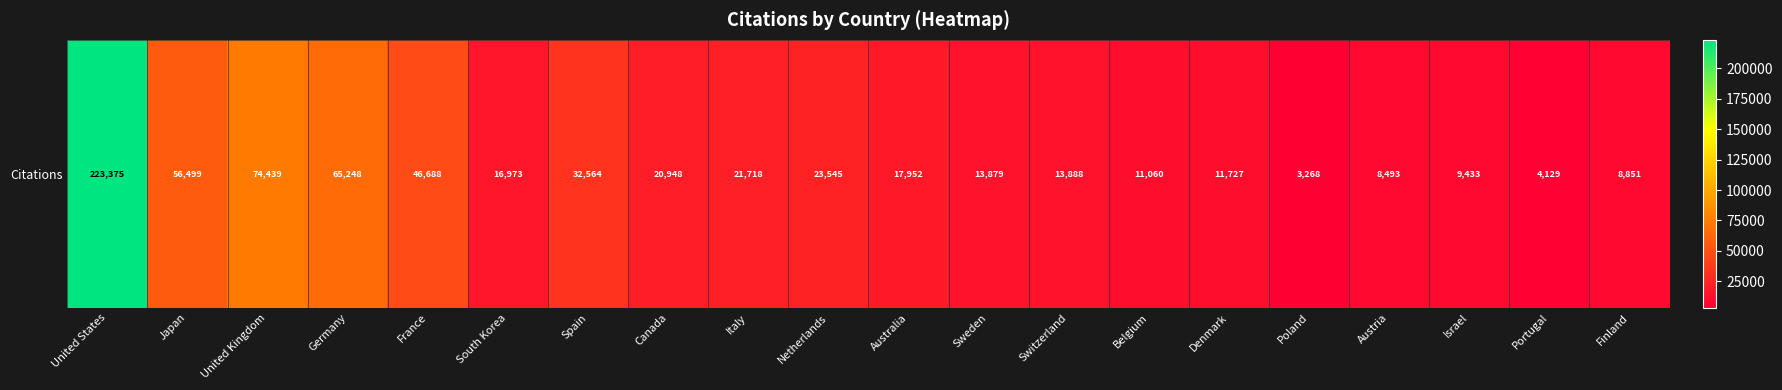

Which label corresponds to the largest value in the chart?

United States